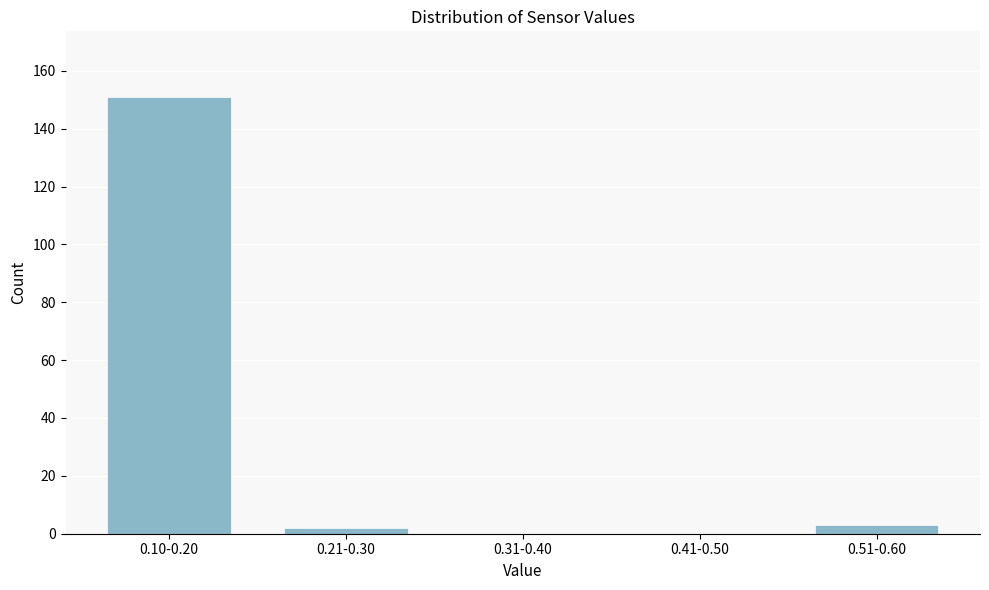

Reading left to right, list all the values displayed in this chart.

0.10-0.20=151	0.21-0.30=2	0.31-0.40=0	0.41-0.50=0	0.51-0.60=3